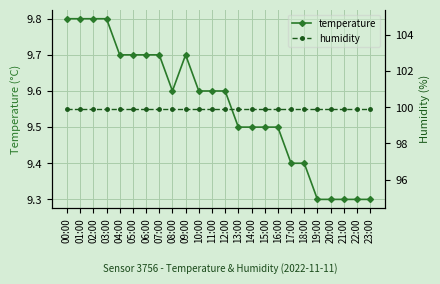

Is the value of humidity at 08:00 greater than the value of temperature at 13:00?

Yes